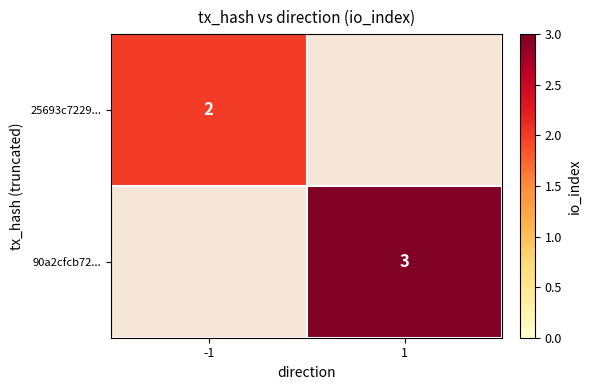

Is it true that 25693c7229... equals 2 at -1?

True